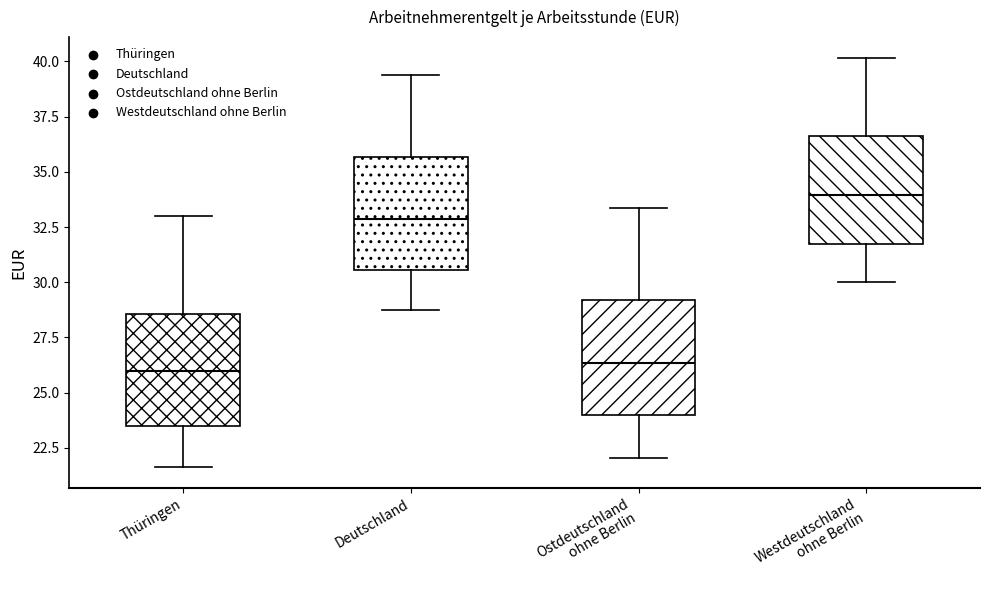

Reading left to right, transcribe this box plot: for each box, give where its median line is, the range the box spans, and where its two whiskers end, as read against the y-axis. The values are not printed on the chart, so give them approximately, as read against the axis.

Thüringen: median 26.0, box 23.5 to 28.5, whiskers 21.5 to 33.0
Deutschland: median 33.0, box 30.5 to 35.5, whiskers 29.0 to 39.5
Ostdeutschland ohne Berlin: median 26.5, box 24.0 to 29.0, whiskers 22.0 to 33.5
Westdeutschland ohne Berlin: median 34.0, box 31.5 to 36.5, whiskers 30.0 to 40.0